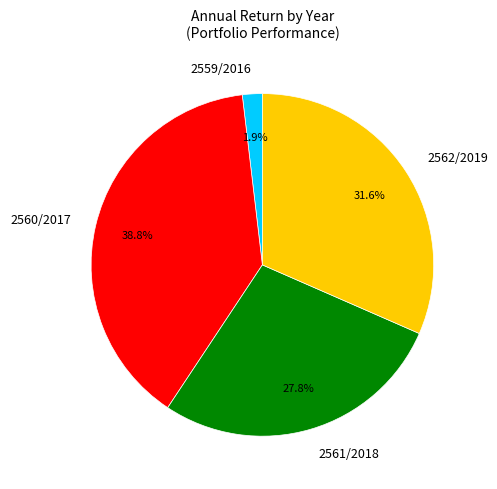

Which has a higher value, 2559/2016 or 2561/2018?

2561/2018